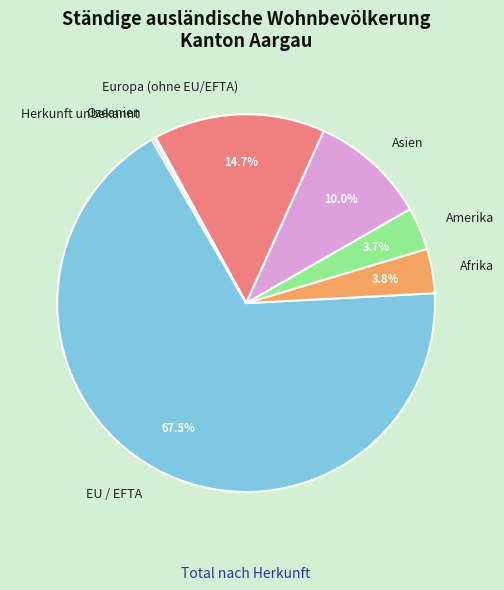

Does any single category account for the majority?

Yes